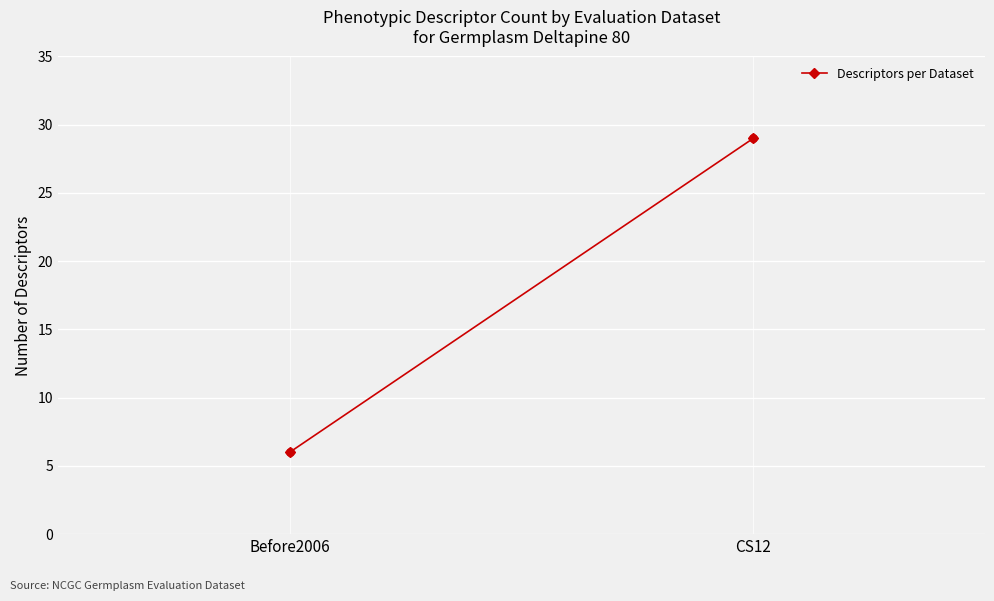

What is the range of Y values (max minus min)?

23